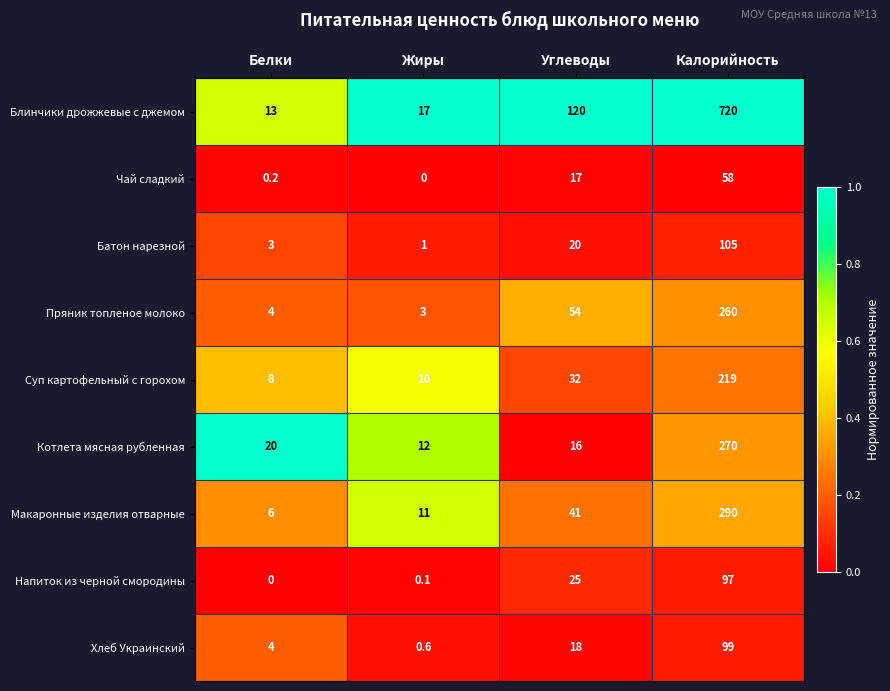

What is the approximate value of Хлеб Украинский at Белки?

4.0